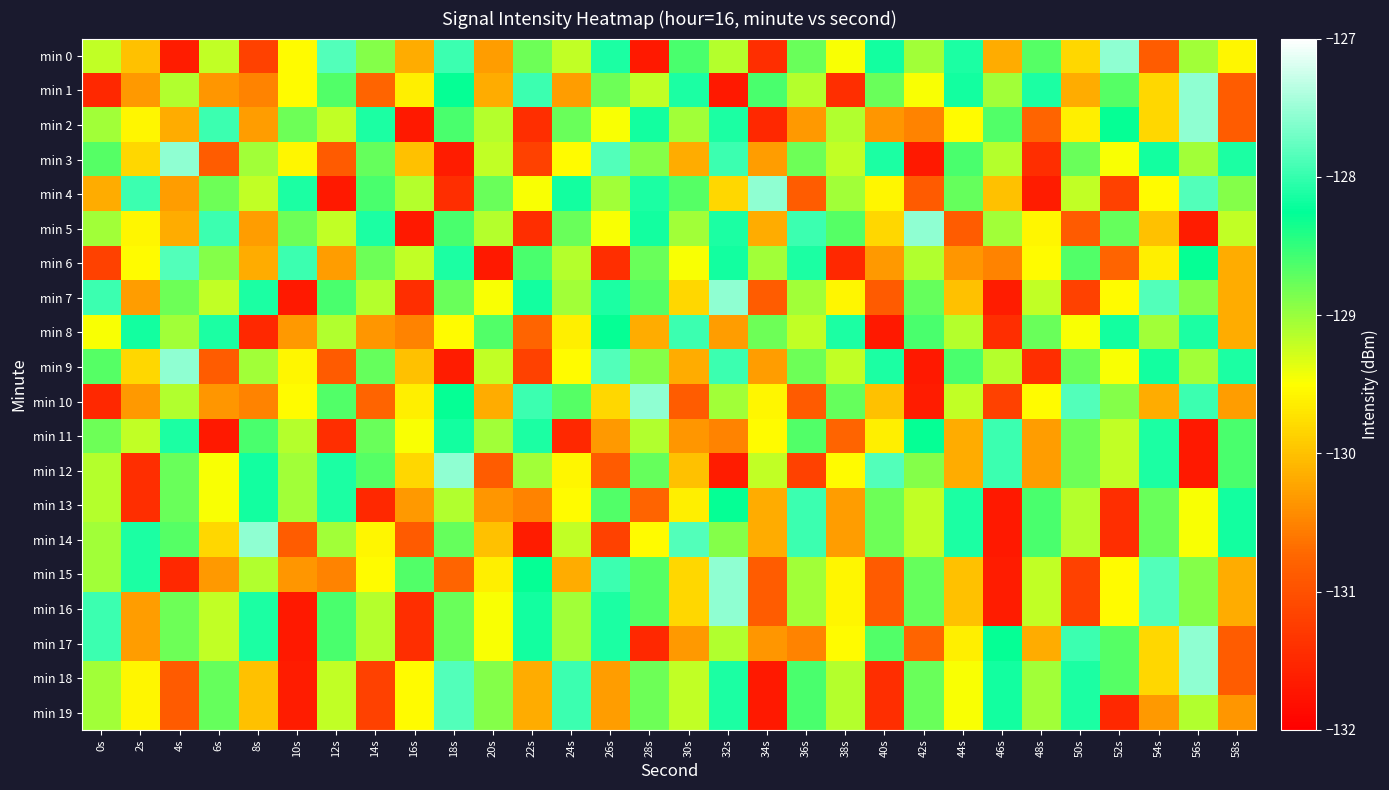

Reading left to right, extract all data points from this chart.

min 0: 0s=-129.2	2s=-130.0	4s=-131.6	6s=-129.2	8s=-131.2	10s=-129.5	12s=-127.8	14s=-128.9	16s=-130.2	18s=-128.0	20s=-130.3	22s=-128.8	24s=-129.2	26s=-128.1	28s=-131.7	30s=-128.6	32s=-129.1	34s=-131.4	36s=-128.8	38s=-129.5	40s=-128.2	42s=-129.0	44s=-128.1	46s=-130.2	48s=-128.7	50s=-129.8	52s=-127.6	54s=-130.9	56s=-129.0	58s=-129.6
min 1: 0s=-131.5	2s=-130.3	4s=-129.1	6s=-130.3	8s=-130.5	10s=-129.5	12s=-128.6	14s=-130.8	16s=-129.6	18s=-128.3	20s=-130.2	22s=-128.0	24s=-130.3	26s=-128.8	28s=-129.2	30s=-128.1	32s=-131.7	34s=-128.6	36s=-129.1	38s=-131.4	40s=-128.8	42s=-129.5	44s=-128.2	46s=-129.0	48s=-128.1	50s=-130.2	52s=-128.7	54s=-129.8	56s=-127.6	58s=-130.9
min 2: 0s=-129.0	2s=-129.6	4s=-130.2	6s=-128.0	8s=-130.3	10s=-128.8	12s=-129.2	14s=-128.1	16s=-131.7	18s=-128.6	20s=-129.1	22s=-131.4	24s=-128.8	26s=-129.5	28s=-128.2	30s=-129.0	32s=-128.1	34s=-131.5	36s=-130.3	38s=-129.1	40s=-130.3	42s=-130.5	44s=-129.5	46s=-128.6	48s=-130.8	50s=-129.6	52s=-128.3	54s=-129.8	56s=-127.6	58s=-130.9
min 3: 0s=-128.7	2s=-129.8	4s=-127.6	6s=-130.9	8s=-129.0	10s=-129.6	12s=-130.9	14s=-128.7	16s=-130.0	18s=-131.6	20s=-129.2	22s=-131.2	24s=-129.5	26s=-127.8	28s=-128.9	30s=-130.2	32s=-128.0	34s=-130.3	36s=-128.8	38s=-129.2	40s=-128.1	42s=-131.7	44s=-128.6	46s=-129.1	48s=-131.4	50s=-128.8	52s=-129.5	54s=-128.2	56s=-129.0	58s=-128.1
min 4: 0s=-130.2	2s=-128.0	4s=-130.3	6s=-128.8	8s=-129.2	10s=-128.1	12s=-131.7	14s=-128.6	16s=-129.1	18s=-131.4	20s=-128.8	22s=-129.5	24s=-128.2	26s=-129.0	28s=-128.1	30s=-128.7	32s=-129.8	34s=-127.6	36s=-130.9	38s=-129.0	40s=-129.6	42s=-130.9	44s=-128.7	46s=-130.0	48s=-131.6	50s=-129.2	52s=-131.2	54s=-129.5	56s=-127.8	58s=-128.9
min 5: 0s=-129.0	2s=-129.6	4s=-130.2	6s=-128.0	8s=-130.3	10s=-128.8	12s=-129.2	14s=-128.1	16s=-131.7	18s=-128.6	20s=-129.1	22s=-131.4	24s=-128.8	26s=-129.5	28s=-128.2	30s=-129.0	32s=-128.1	34s=-130.2	36s=-128.0	38s=-128.7	40s=-129.8	42s=-127.6	44s=-130.9	46s=-129.0	48s=-129.6	50s=-130.9	52s=-128.7	54s=-130.0	56s=-131.6	58s=-129.2
min 6: 0s=-131.2	2s=-129.5	4s=-127.8	6s=-128.9	8s=-130.2	10s=-128.0	12s=-130.3	14s=-128.8	16s=-129.2	18s=-128.1	20s=-131.7	22s=-128.6	24s=-129.1	26s=-131.4	28s=-128.8	30s=-129.5	32s=-128.2	34s=-129.0	36s=-128.1	38s=-131.5	40s=-130.3	42s=-129.1	44s=-130.3	46s=-130.5	48s=-129.5	50s=-128.6	52s=-130.8	54s=-129.6	56s=-128.3	58s=-130.2
min 7: 0s=-128.0	2s=-130.3	4s=-128.8	6s=-129.2	8s=-128.1	10s=-131.7	12s=-128.6	14s=-129.1	16s=-131.4	18s=-128.8	20s=-129.5	22s=-128.2	24s=-129.0	26s=-128.1	28s=-128.7	30s=-129.8	32s=-127.6	34s=-130.9	36s=-129.0	38s=-129.6	40s=-130.9	42s=-128.7	44s=-130.0	46s=-131.6	48s=-129.2	50s=-131.2	52s=-129.5	54s=-127.8	56s=-128.9	58s=-130.2
min 8: 0s=-129.5	2s=-128.2	4s=-129.0	6s=-128.1	8s=-131.5	10s=-130.3	12s=-129.1	14s=-130.3	16s=-130.5	18s=-129.5	20s=-128.6	22s=-130.8	24s=-129.6	26s=-128.3	28s=-130.2	30s=-128.0	32s=-130.3	34s=-128.8	36s=-129.2	38s=-128.1	40s=-131.7	42s=-128.6	44s=-129.1	46s=-131.4	48s=-128.8	50s=-129.5	52s=-128.2	54s=-129.0	56s=-128.1	58s=-130.2
min 9: 0s=-128.7	2s=-129.8	4s=-127.6	6s=-130.9	8s=-129.0	10s=-129.6	12s=-130.9	14s=-128.7	16s=-130.0	18s=-131.6	20s=-129.2	22s=-131.2	24s=-129.5	26s=-127.8	28s=-128.9	30s=-130.2	32s=-128.0	34s=-130.3	36s=-128.8	38s=-129.2	40s=-128.1	42s=-131.7	44s=-128.6	46s=-129.1	48s=-131.4	50s=-128.8	52s=-129.5	54s=-128.2	56s=-129.0	58s=-128.1
min 10: 0s=-131.5	2s=-130.3	4s=-129.1	6s=-130.3	8s=-130.5	10s=-129.5	12s=-128.6	14s=-130.8	16s=-129.6	18s=-128.3	20s=-130.2	22s=-128.0	24s=-128.7	26s=-129.8	28s=-127.6	30s=-130.9	32s=-129.0	34s=-129.6	36s=-130.9	38s=-128.7	40s=-130.0	42s=-131.6	44s=-129.2	46s=-131.2	48s=-129.5	50s=-127.8	52s=-128.9	54s=-130.2	56s=-128.0	58s=-130.3
min 11: 0s=-128.8	2s=-129.2	4s=-128.1	6s=-131.7	8s=-128.6	10s=-129.1	12s=-131.4	14s=-128.8	16s=-129.5	18s=-128.2	20s=-129.0	22s=-128.1	24s=-131.5	26s=-130.3	28s=-129.1	30s=-130.3	32s=-130.5	34s=-129.5	36s=-128.6	38s=-130.8	40s=-129.6	42s=-128.3	44s=-130.2	46s=-128.0	48s=-130.3	50s=-128.8	52s=-129.2	54s=-128.1	56s=-131.7	58s=-128.6
min 12: 0s=-129.1	2s=-131.4	4s=-128.8	6s=-129.5	8s=-128.2	10s=-129.0	12s=-128.1	14s=-128.7	16s=-129.8	18s=-127.6	20s=-130.9	22s=-129.0	24s=-129.6	26s=-130.9	28s=-128.7	30s=-130.0	32s=-131.6	34s=-129.2	36s=-131.2	38s=-129.5	40s=-127.8	42s=-128.9	44s=-130.2	46s=-128.0	48s=-130.3	50s=-128.8	52s=-129.2	54s=-128.1	56s=-131.7	58s=-128.6
min 13: 0s=-129.1	2s=-131.4	4s=-128.8	6s=-129.5	8s=-128.2	10s=-129.0	12s=-128.1	14s=-131.5	16s=-130.3	18s=-129.1	20s=-130.3	22s=-130.5	24s=-129.5	26s=-128.6	28s=-130.8	30s=-129.6	32s=-128.3	34s=-130.2	36s=-128.0	38s=-130.3	40s=-128.8	42s=-129.2	44s=-128.1	46s=-131.7	48s=-128.6	50s=-129.1	52s=-131.4	54s=-128.8	56s=-129.5	58s=-128.2
min 14: 0s=-129.0	2s=-128.1	4s=-128.7	6s=-129.8	8s=-127.6	10s=-130.9	12s=-129.0	14s=-129.6	16s=-130.9	18s=-128.7	20s=-130.0	22s=-131.6	24s=-129.2	26s=-131.2	28s=-129.5	30s=-127.8	32s=-128.9	34s=-130.2	36s=-128.0	38s=-130.3	40s=-128.8	42s=-129.2	44s=-128.1	46s=-131.7	48s=-128.6	50s=-129.1	52s=-131.4	54s=-128.8	56s=-129.5	58s=-128.2
min 15: 0s=-129.0	2s=-128.1	4s=-131.5	6s=-130.3	8s=-129.1	10s=-130.3	12s=-130.5	14s=-129.5	16s=-128.6	18s=-130.8	20s=-129.6	22s=-128.3	24s=-130.2	26s=-128.0	28s=-128.7	30s=-129.8	32s=-127.6	34s=-130.9	36s=-129.0	38s=-129.6	40s=-130.9	42s=-128.7	44s=-130.0	46s=-131.6	48s=-129.2	50s=-131.2	52s=-129.5	54s=-127.8	56s=-128.9	58s=-130.2
min 16: 0s=-128.0	2s=-130.3	4s=-128.8	6s=-129.2	8s=-128.1	10s=-131.7	12s=-128.6	14s=-129.1	16s=-131.4	18s=-128.8	20s=-129.5	22s=-128.2	24s=-129.0	26s=-128.1	28s=-128.7	30s=-129.8	32s=-127.6	34s=-130.9	36s=-129.0	38s=-129.6	40s=-130.9	42s=-128.7	44s=-130.0	46s=-131.6	48s=-129.2	50s=-131.2	52s=-129.5	54s=-127.8	56s=-128.9	58s=-130.2
min 17: 0s=-128.0	2s=-130.3	4s=-128.8	6s=-129.2	8s=-128.1	10s=-131.7	12s=-128.6	14s=-129.1	16s=-131.4	18s=-128.8	20s=-129.5	22s=-128.2	24s=-129.0	26s=-128.1	28s=-131.5	30s=-130.3	32s=-129.1	34s=-130.3	36s=-130.5	38s=-129.5	40s=-128.6	42s=-130.8	44s=-129.6	46s=-128.3	48s=-130.2	50s=-128.0	52s=-128.7	54s=-129.8	56s=-127.6	58s=-130.9
min 18: 0s=-129.0	2s=-129.6	4s=-130.9	6s=-128.7	8s=-130.0	10s=-131.6	12s=-129.2	14s=-131.2	16s=-129.5	18s=-127.8	20s=-128.9	22s=-130.2	24s=-128.0	26s=-130.3	28s=-128.8	30s=-129.2	32s=-128.1	34s=-131.7	36s=-128.6	38s=-129.1	40s=-131.4	42s=-128.8	44s=-129.5	46s=-128.2	48s=-129.0	50s=-128.1	52s=-128.7	54s=-129.8	56s=-127.6	58s=-130.9
min 19: 0s=-129.0	2s=-129.6	4s=-130.9	6s=-128.7	8s=-130.0	10s=-131.6	12s=-129.2	14s=-131.2	16s=-129.5	18s=-127.8	20s=-128.9	22s=-130.2	24s=-128.0	26s=-130.3	28s=-128.8	30s=-129.2	32s=-128.1	34s=-131.7	36s=-128.6	38s=-129.1	40s=-131.4	42s=-128.8	44s=-129.5	46s=-128.2	48s=-129.0	50s=-128.1	52s=-131.5	54s=-130.3	56s=-129.1	58s=-130.3